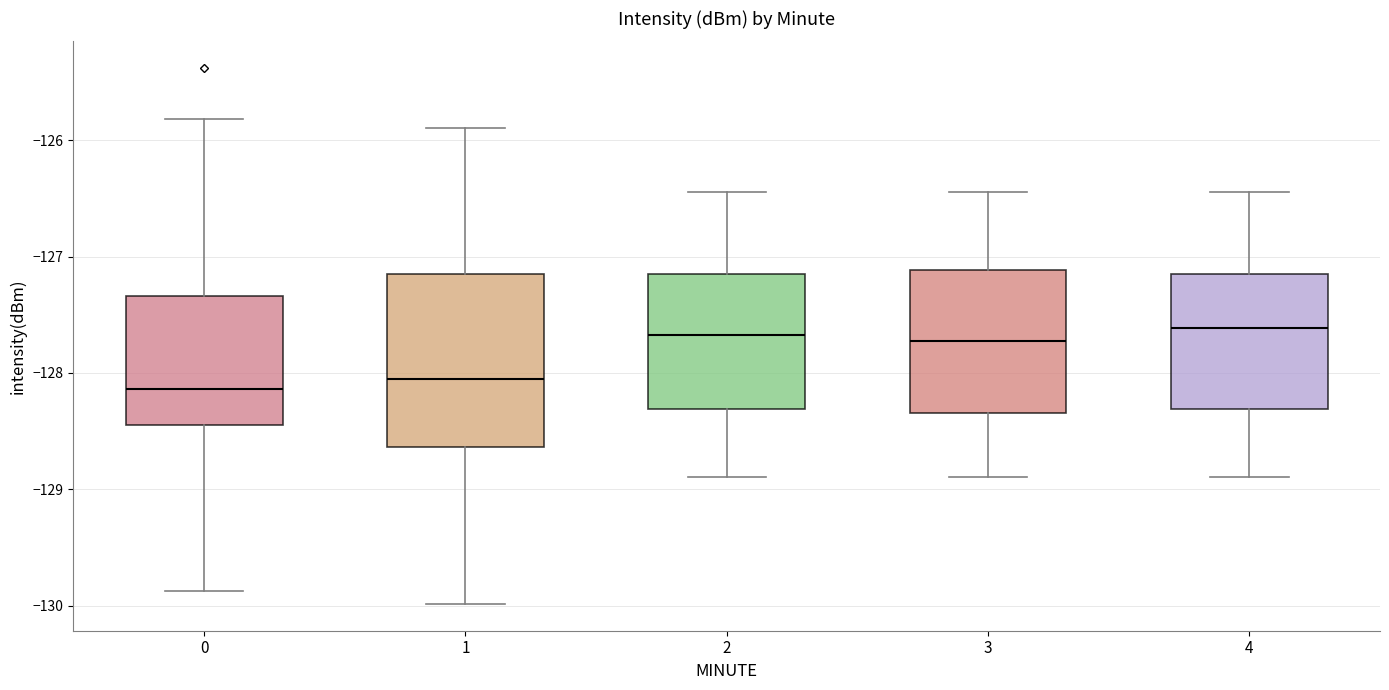

Where does the lower whisker of the box at x = 0 end on the y-axis? The values are not printed on the chart, so give them approximately, as read against the axis.

-129.9